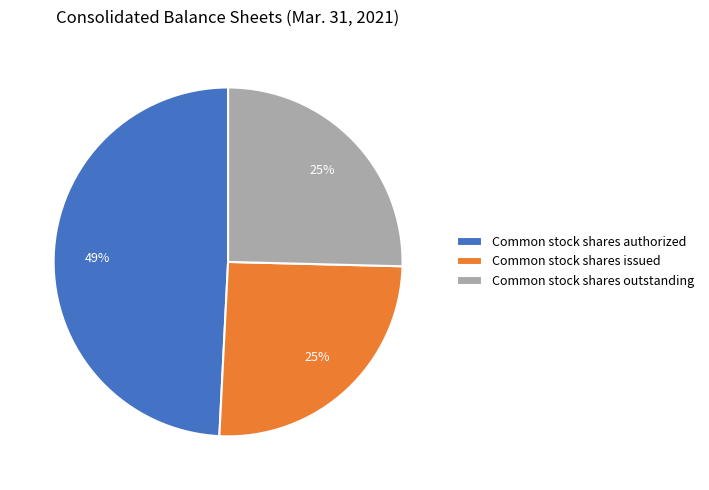

Is Common stock shares authorized the majority of the pie?

No